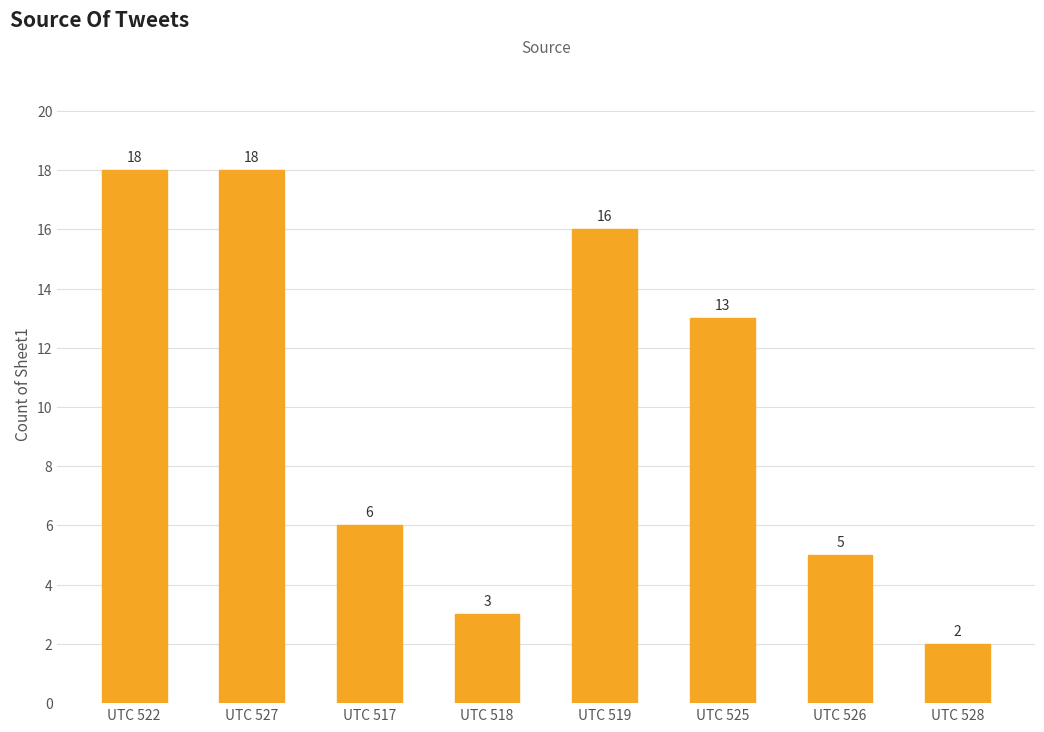

What is the value of the 2nd bar from the left?

18